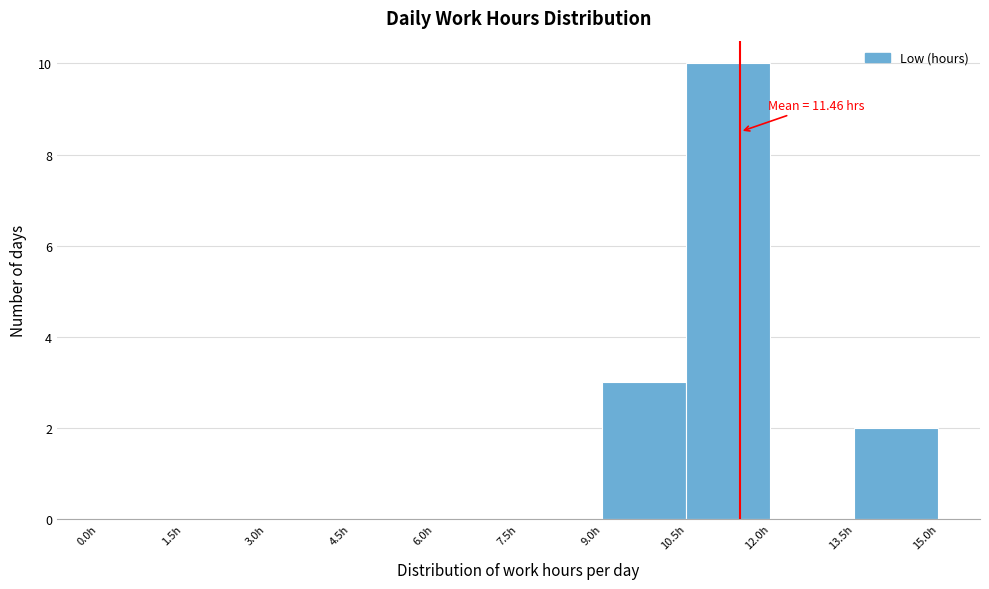

Which range on the x-axis has the tallest bar?

10.5 to 12.0